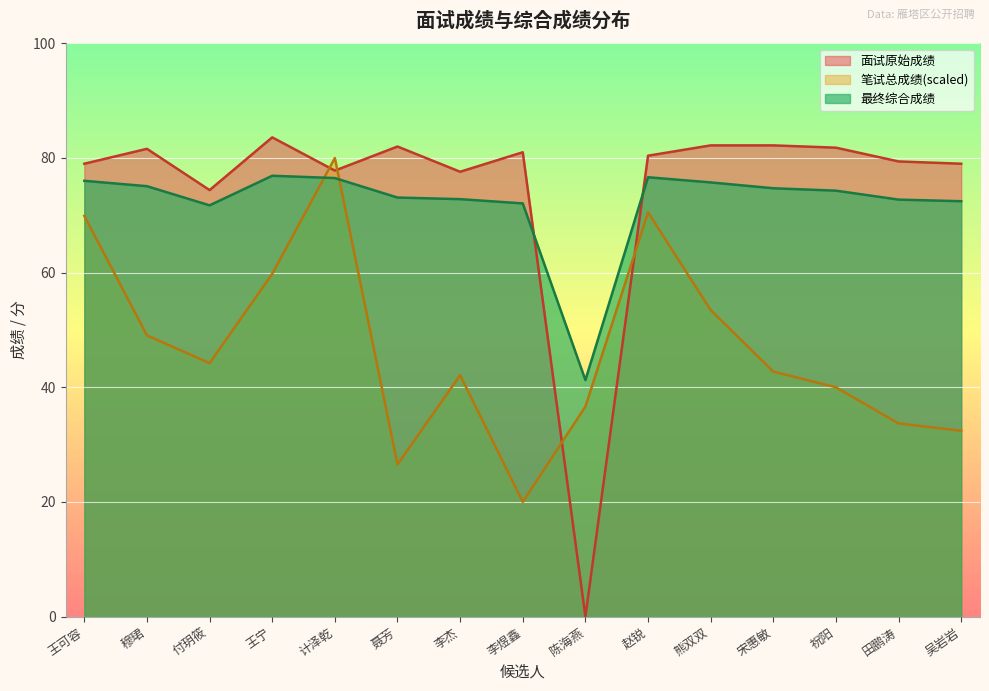

What is the maximum value for 最终综合成绩?

76.9